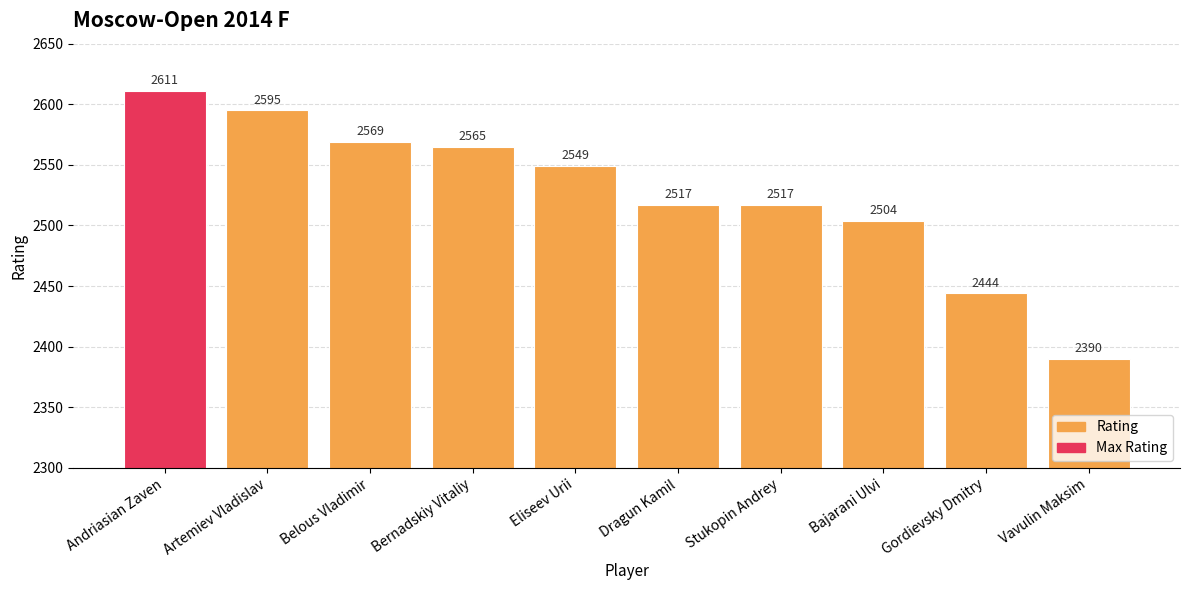

Reading right to left, what are all the values shown in this chart?

2390	2444	2504	2517	2517	2549	2565	2569	2595	2611